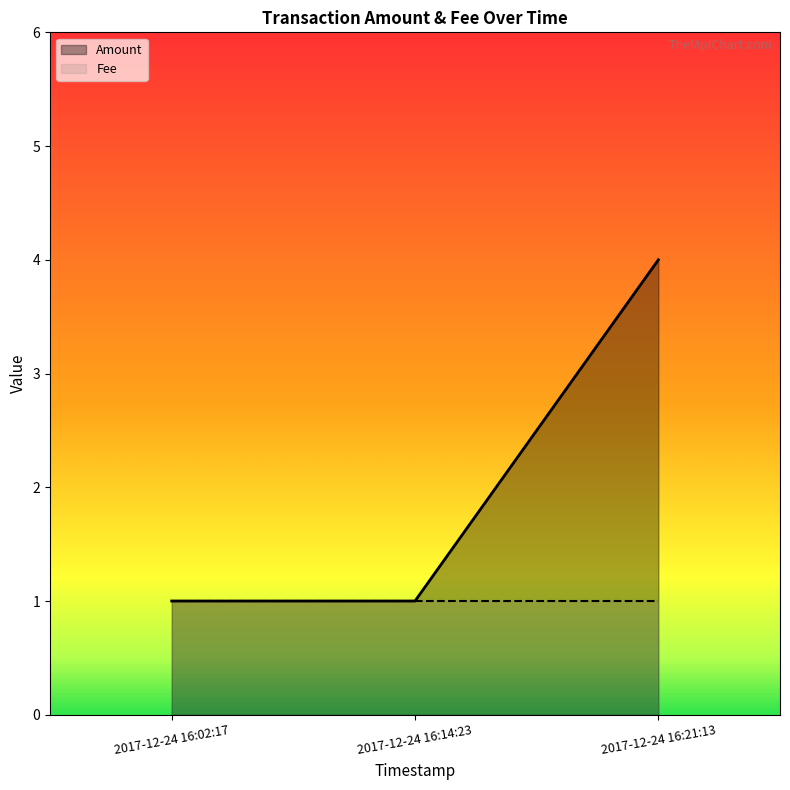

What is the minimum value for Amount?

1